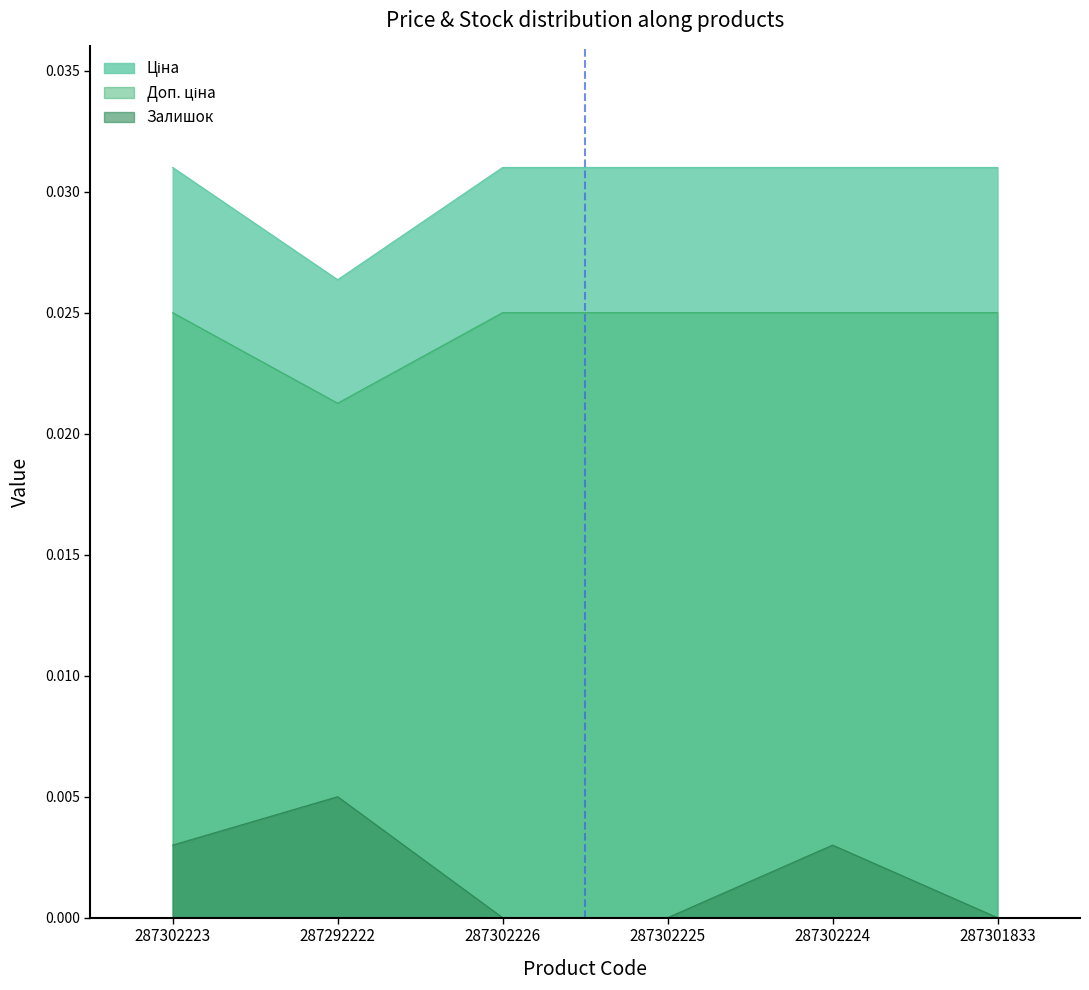

Is the value of Доп. ціна at 287292222 greater than the value of Ціна at 287302223?

No